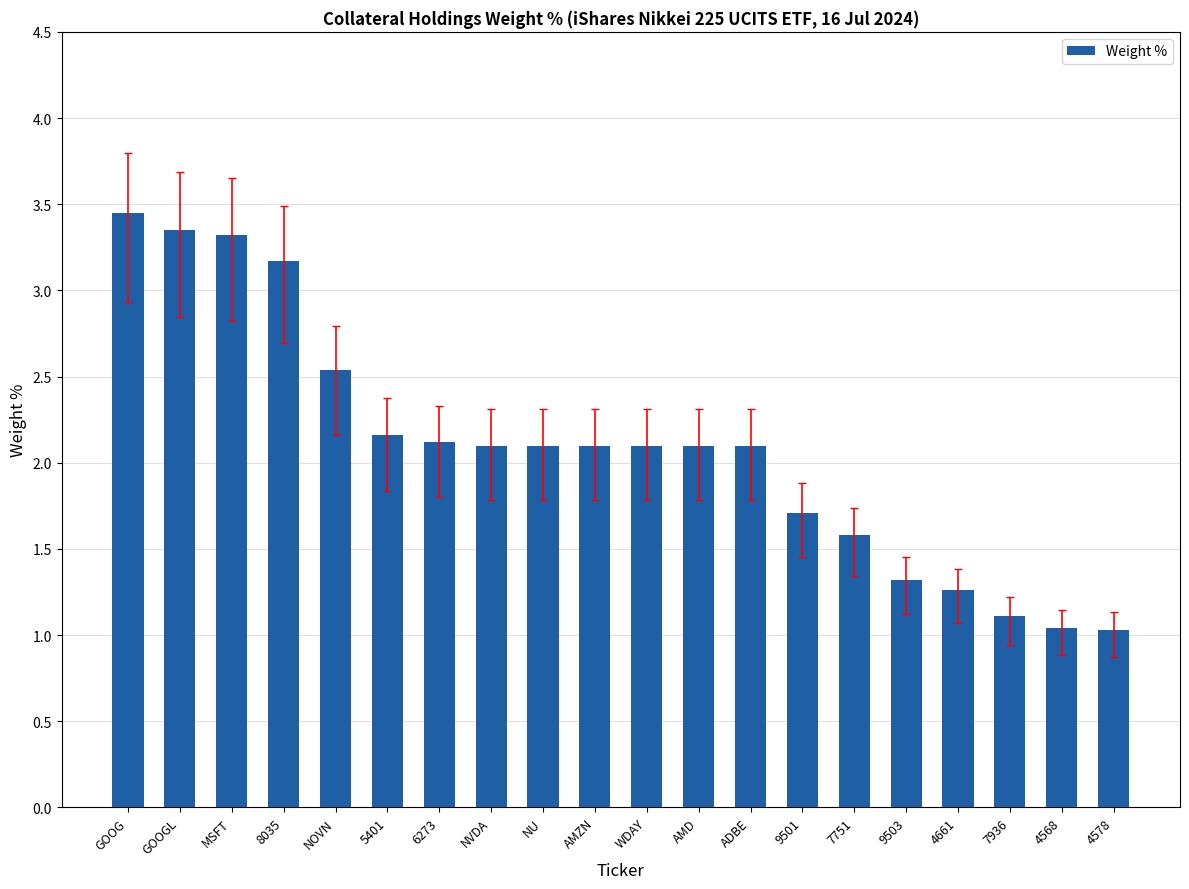

What is the label of the 20th bar from the left?

4578